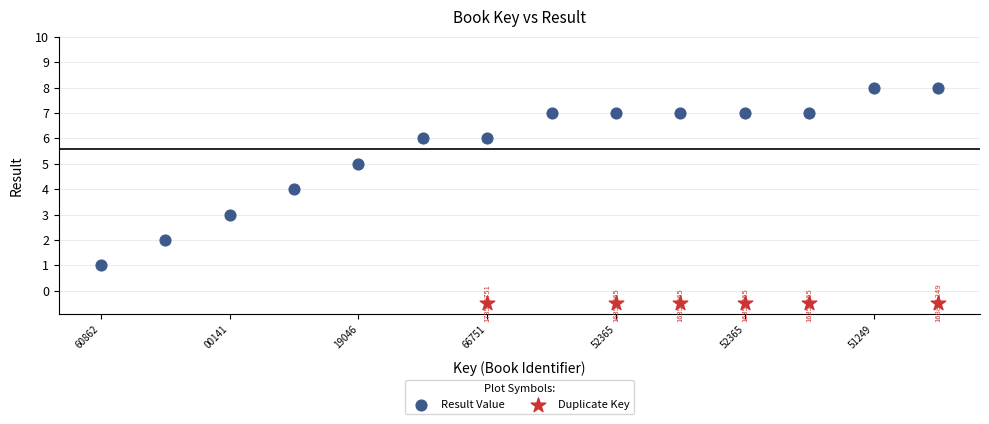

Which series reaches the maximum Y coordinate?

Result Value